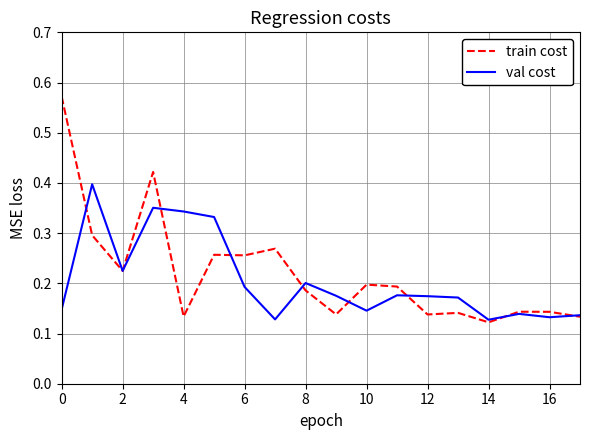

Which series has the largest range (max minus min)?

train cost